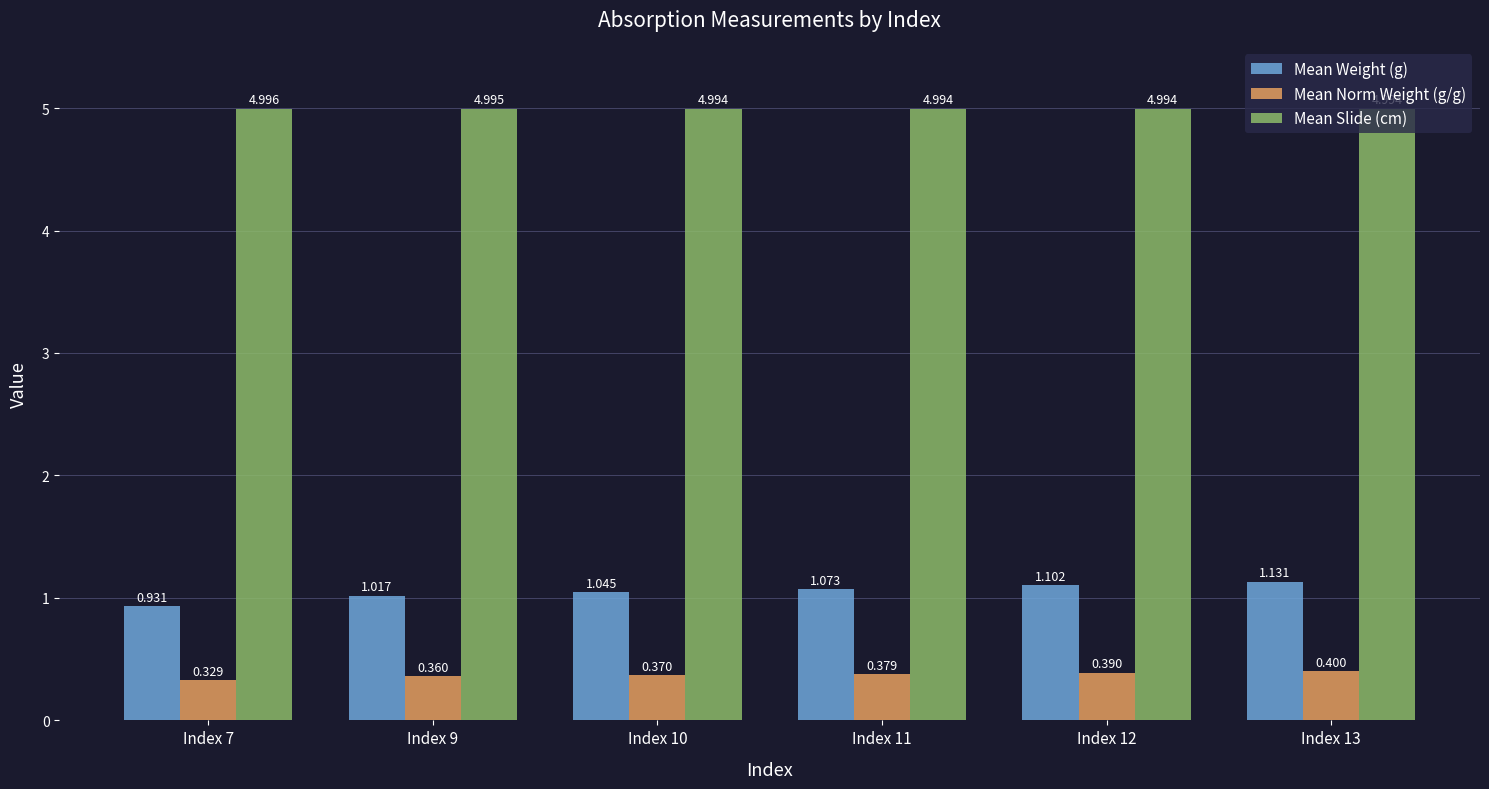

What is the maximum value for Mean Norm Weight (g/g)?

0.4